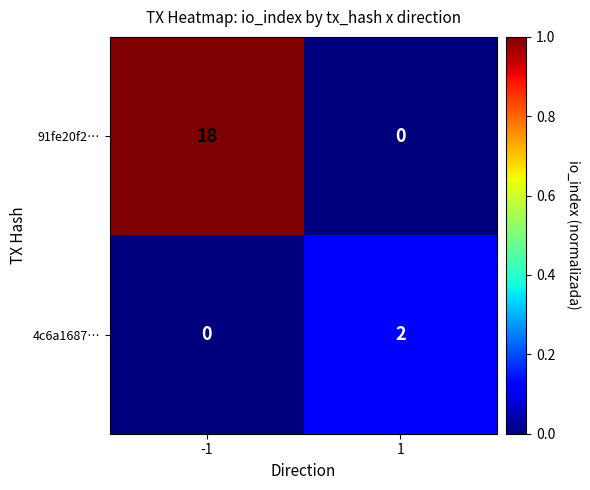

Which series has the largest range (max minus min)?

91fe20f2…